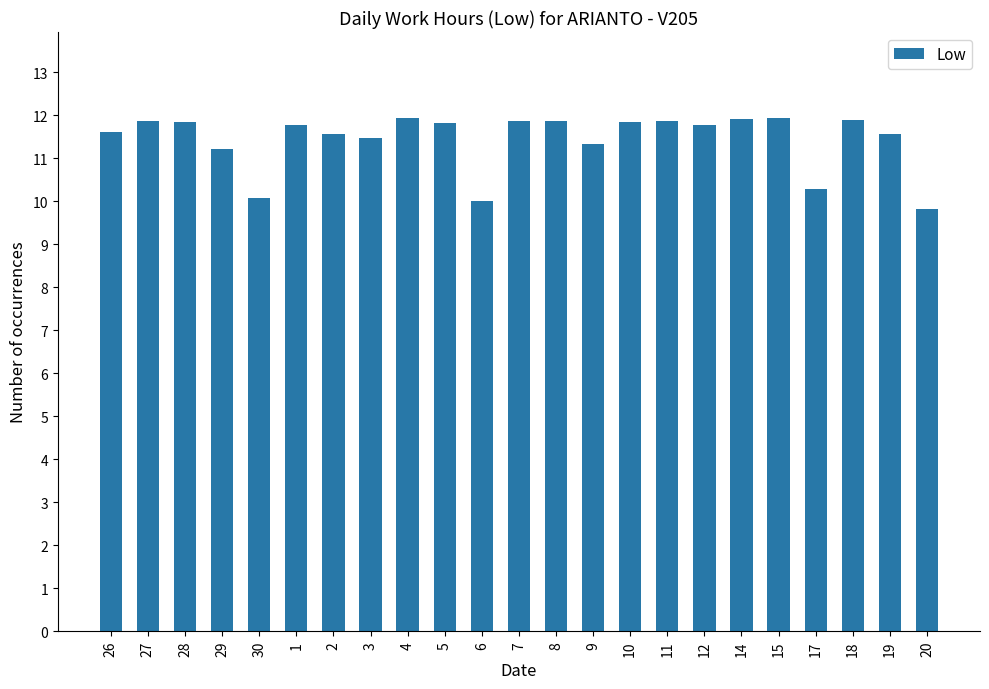

What is the label of the 13th bar from the left?

8